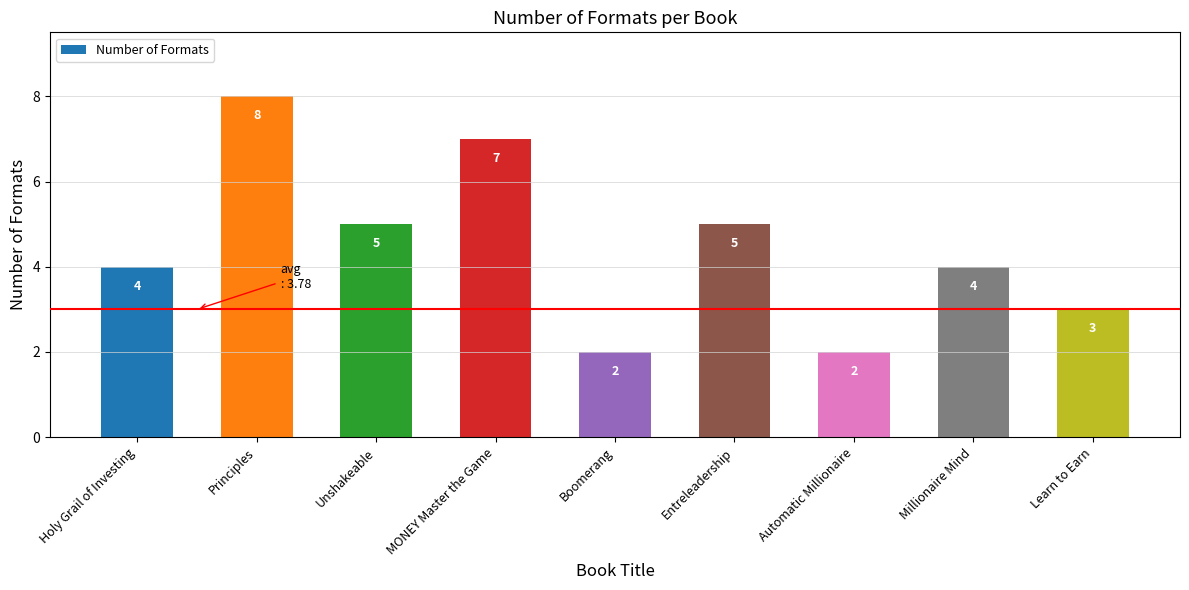

Which has a higher value, MONEY Master the Game or Learn to Earn?

MONEY Master the Game